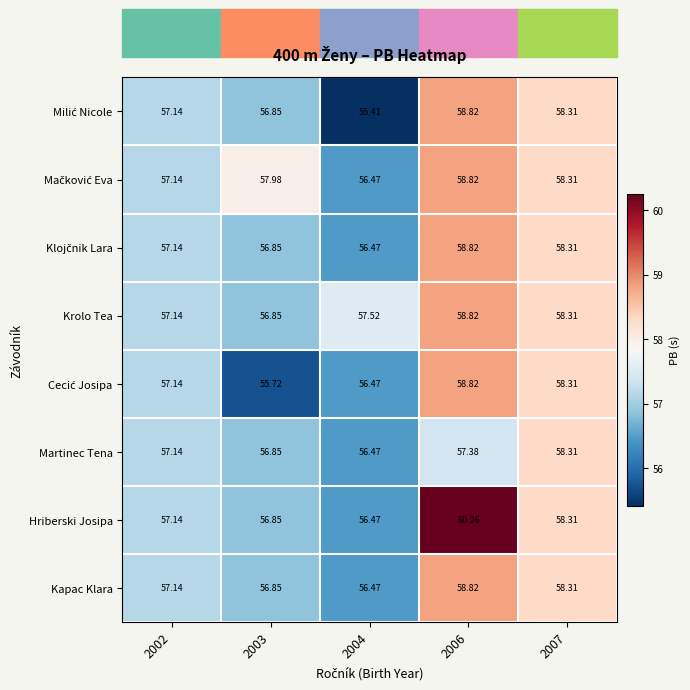

What is the total value across all series at 2002?

457.1